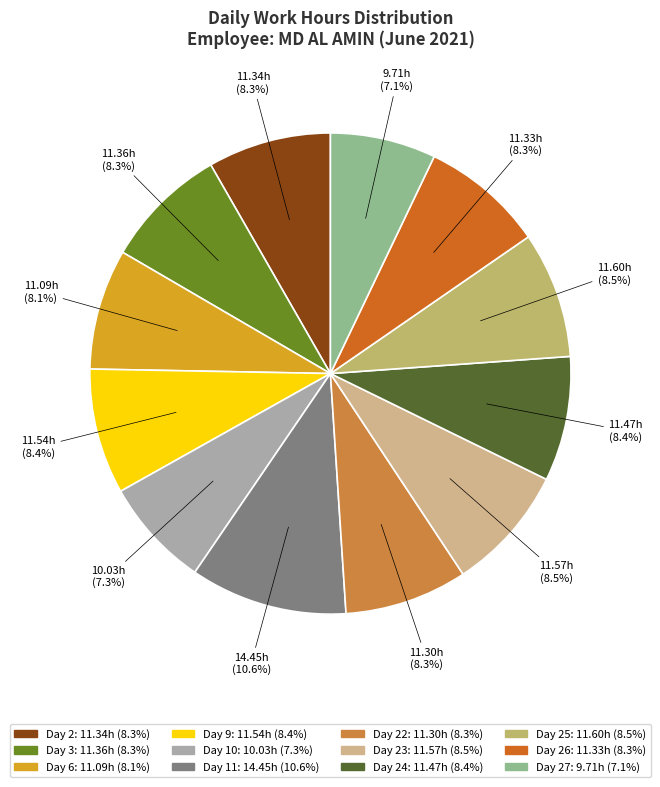

Which category has the biggest portion of the pie?

Day 11